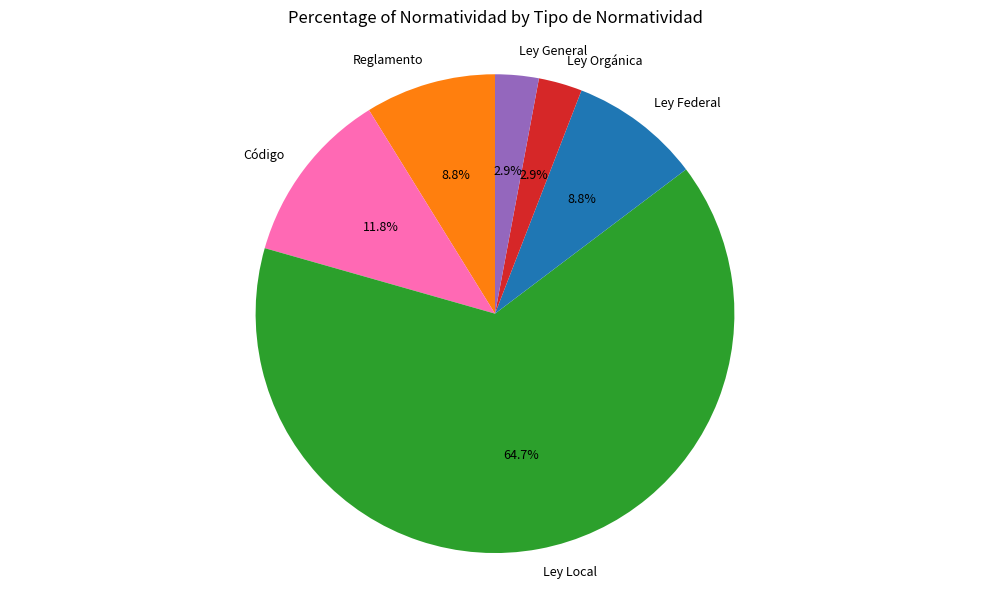

Approximately how many times larger is the value at Código compared to Ley Local?

0.2